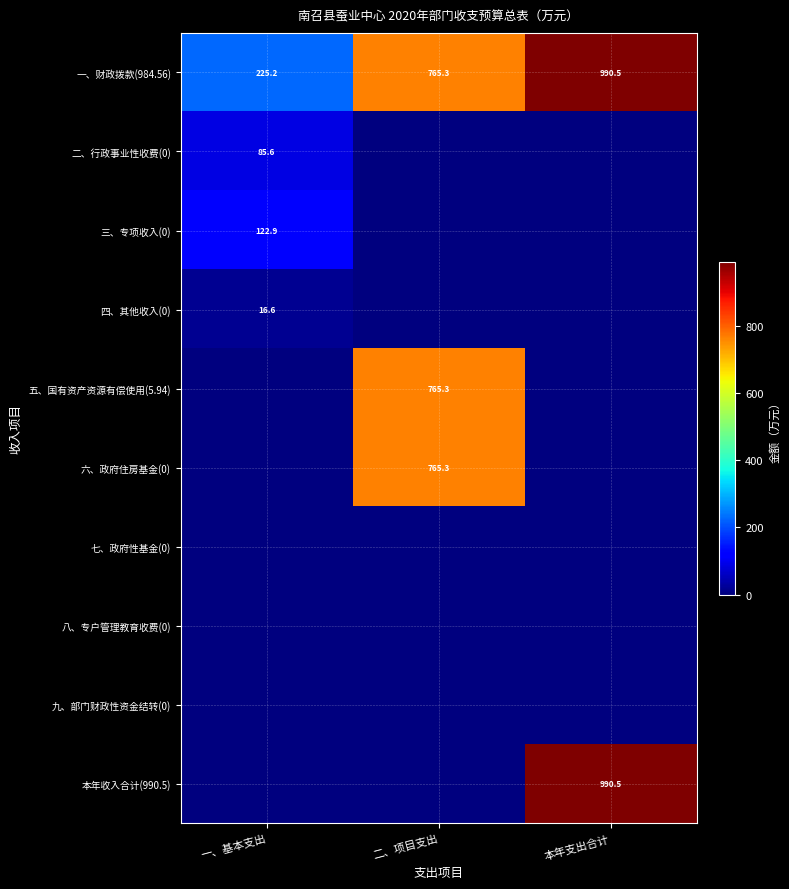

Is it true that 三、专项收入(0) equals 28.0 at 一、基本支出?

False